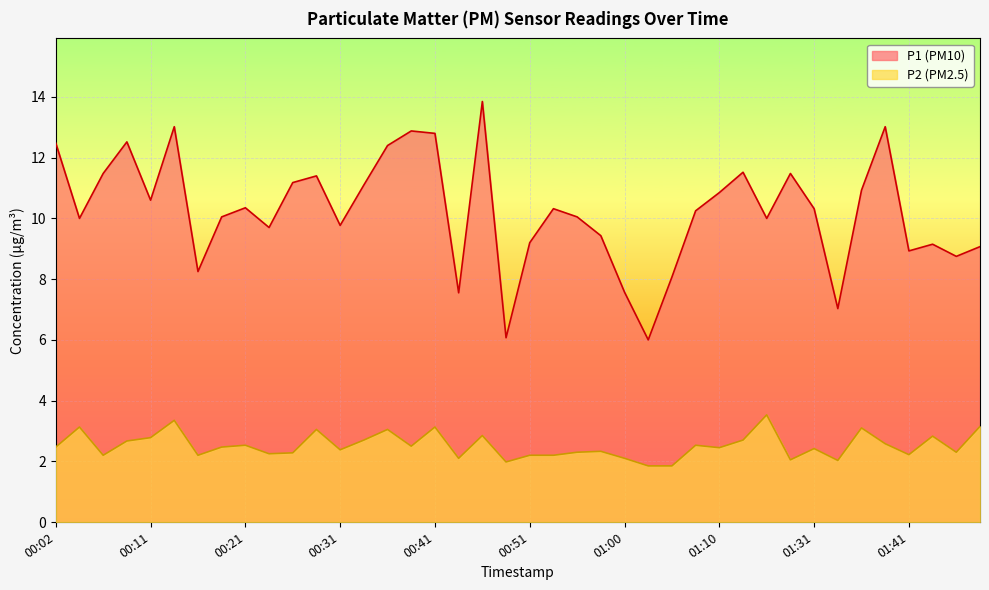

Which series changed the most between 00:14 and 00:24?

P1